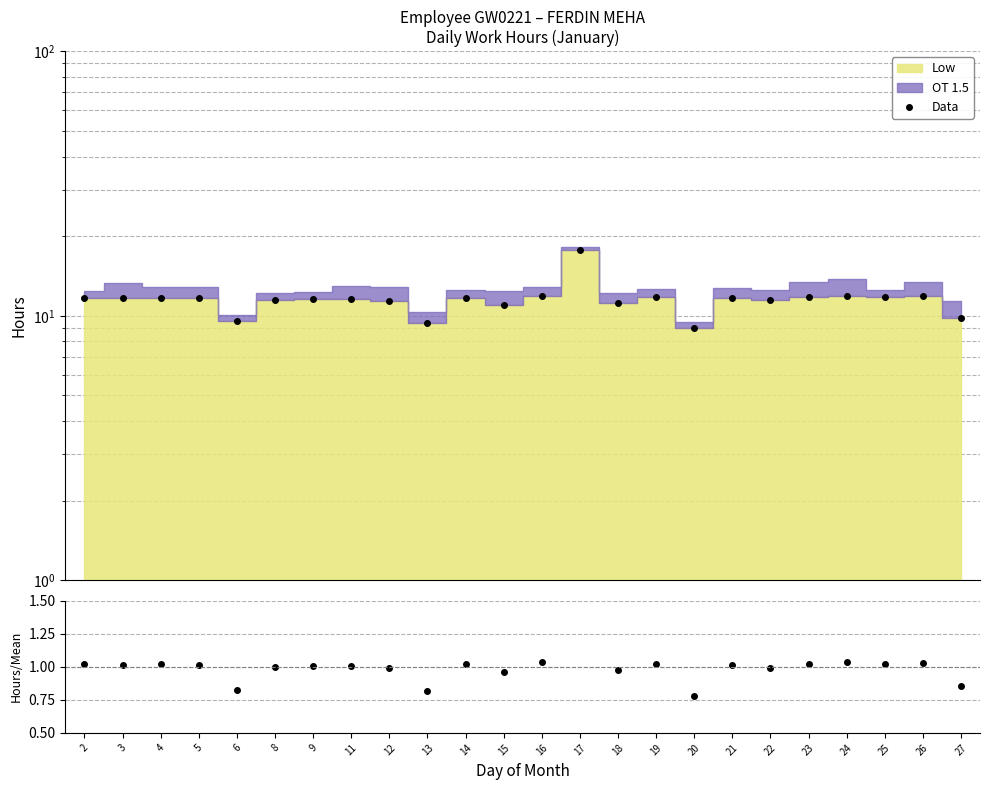

In Hours/Mean, how many points are higher than both neighbors (excluding endpoints)?

8